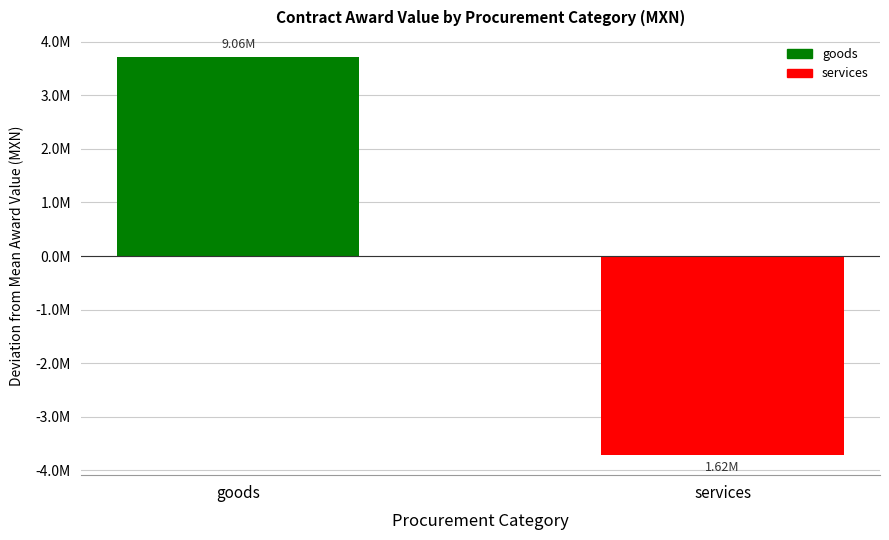

Are the bars horizontal?

No